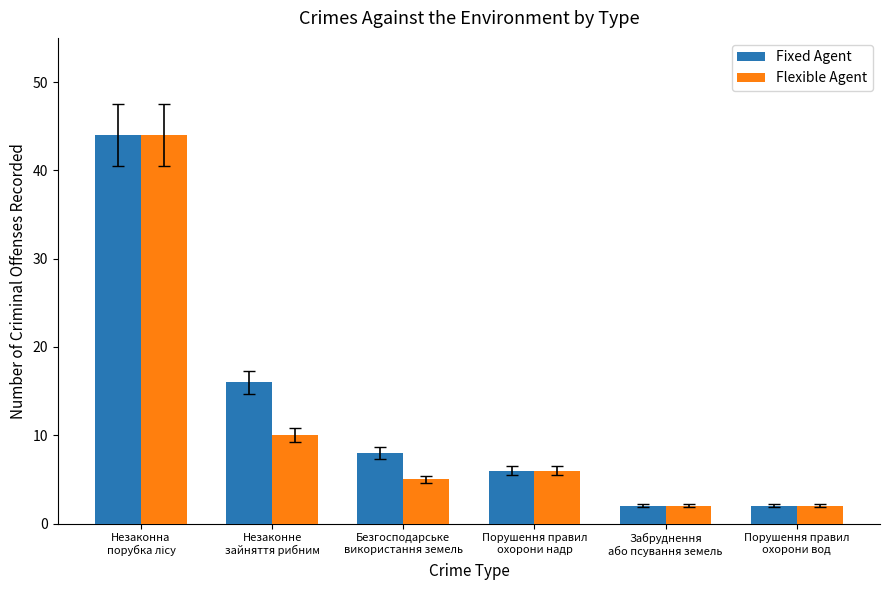

What is the greatest value displayed?

44